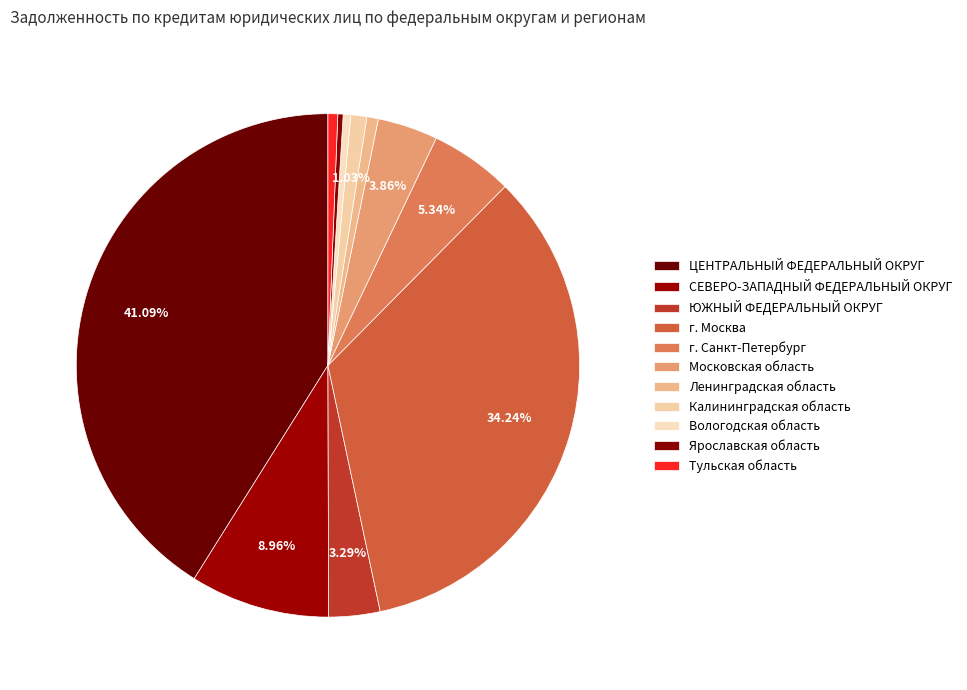

To the nearest percent, what is the difference between the largest and smallest slice percentages?

41%